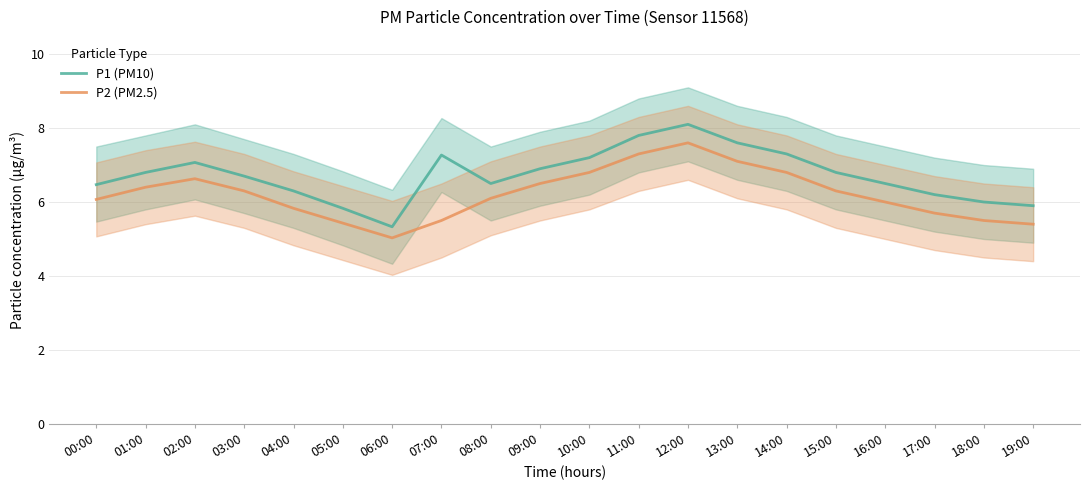

How many lines are shown in the chart?

2